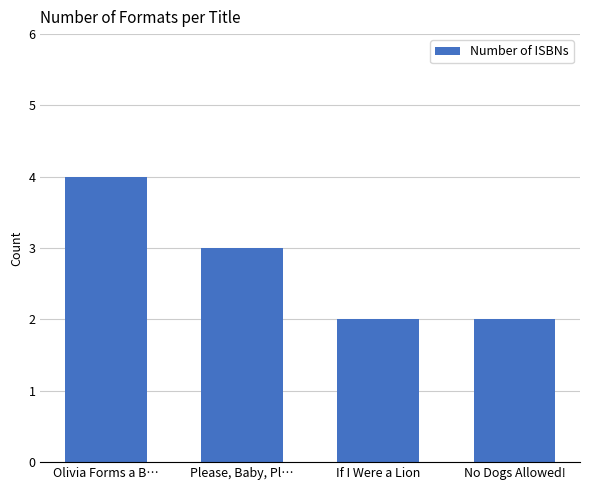

How many data points does each series have?

4